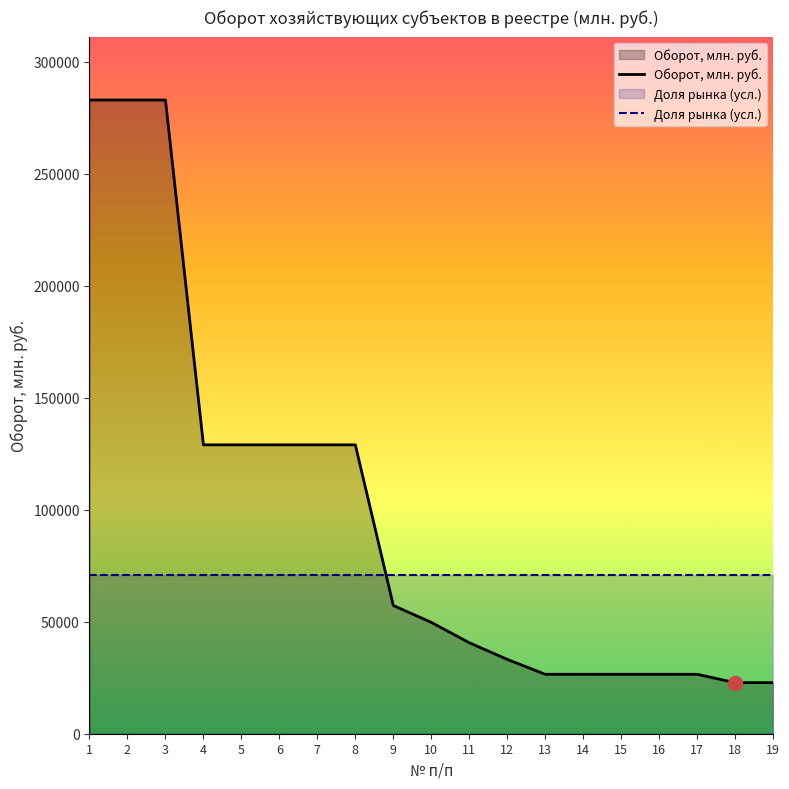

At which label does Оборот, млн. руб. first exceed 49707?

1